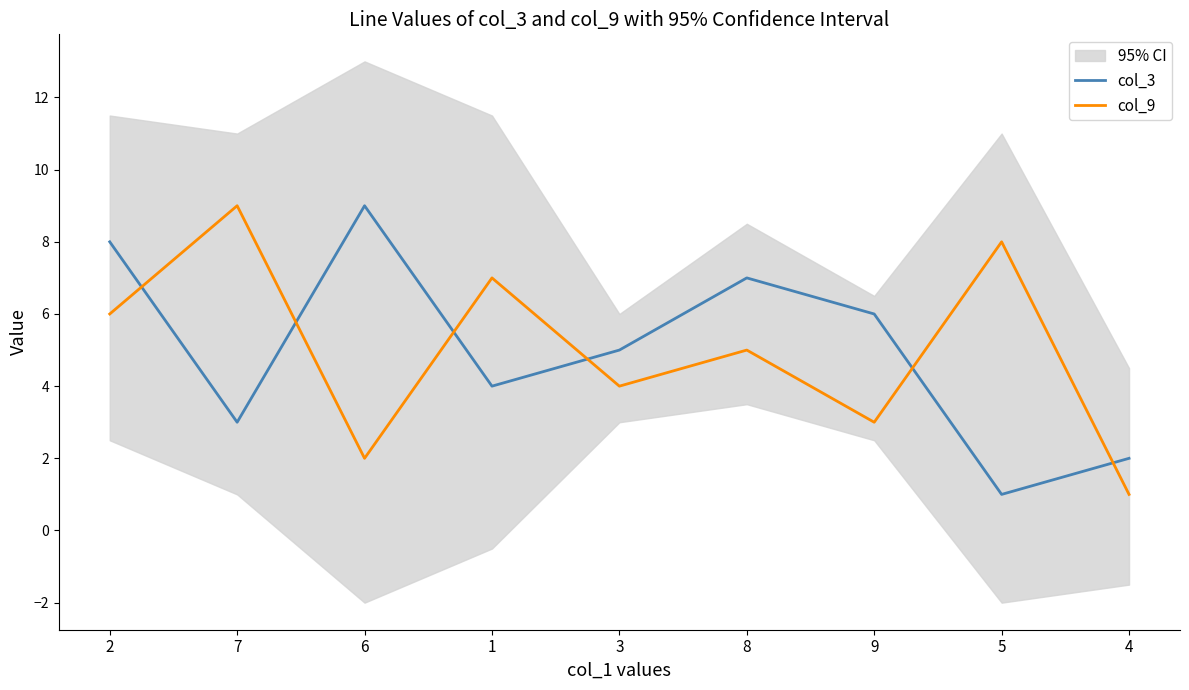

How many data points in col_9 are above 5?

4